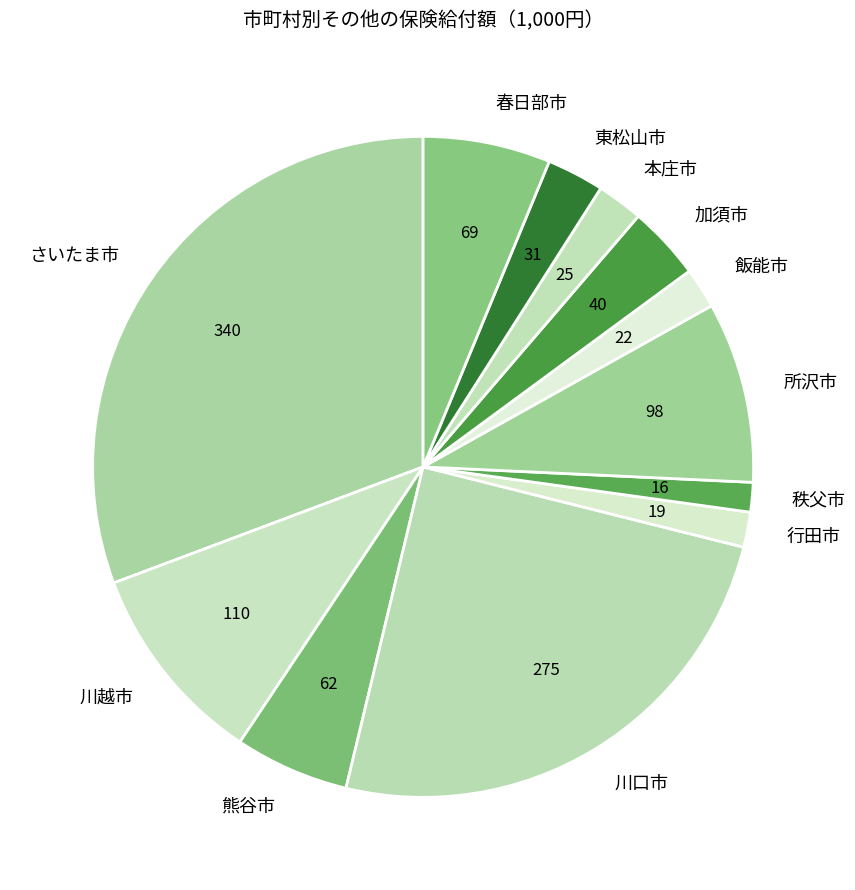

The 川越市 slice represents 16% of the pie. True or false?

False